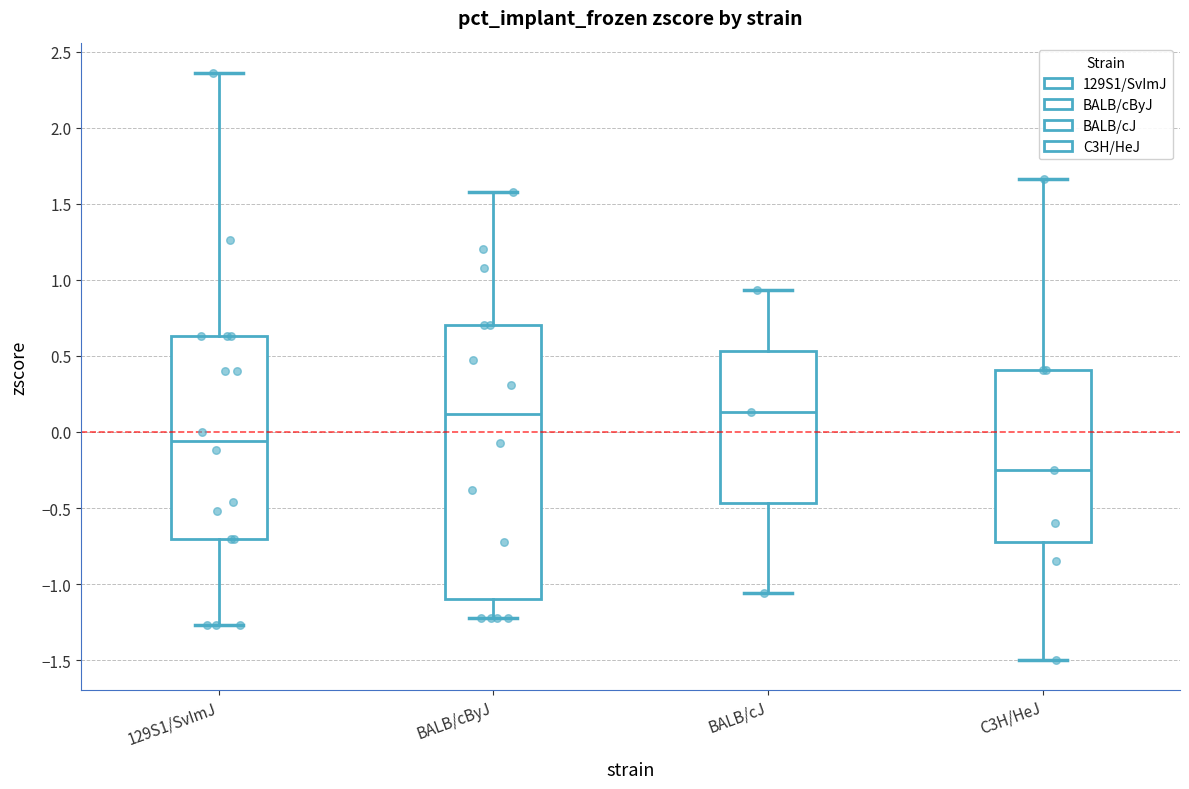

Where is the upper edge of the box for 129S1/SvImJ on the y-axis? The values are not printed on the chart, so give them approximately, as read against the axis.

0.65